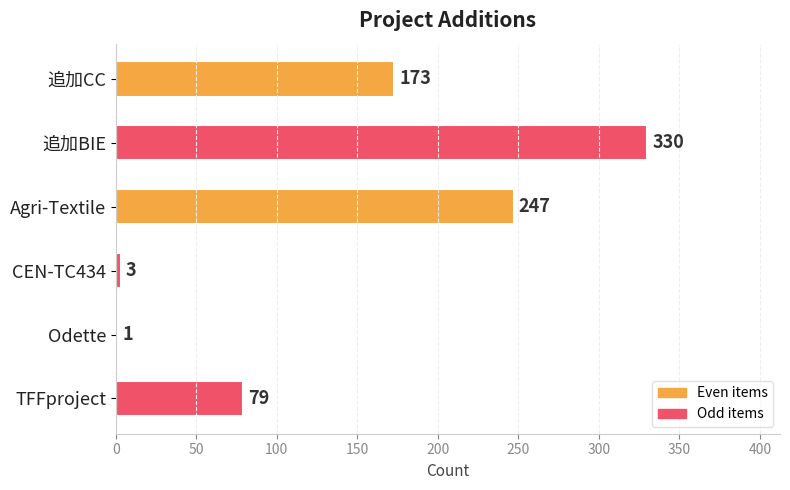

Which has a higher value, TFFproject or 追加CC?

追加CC